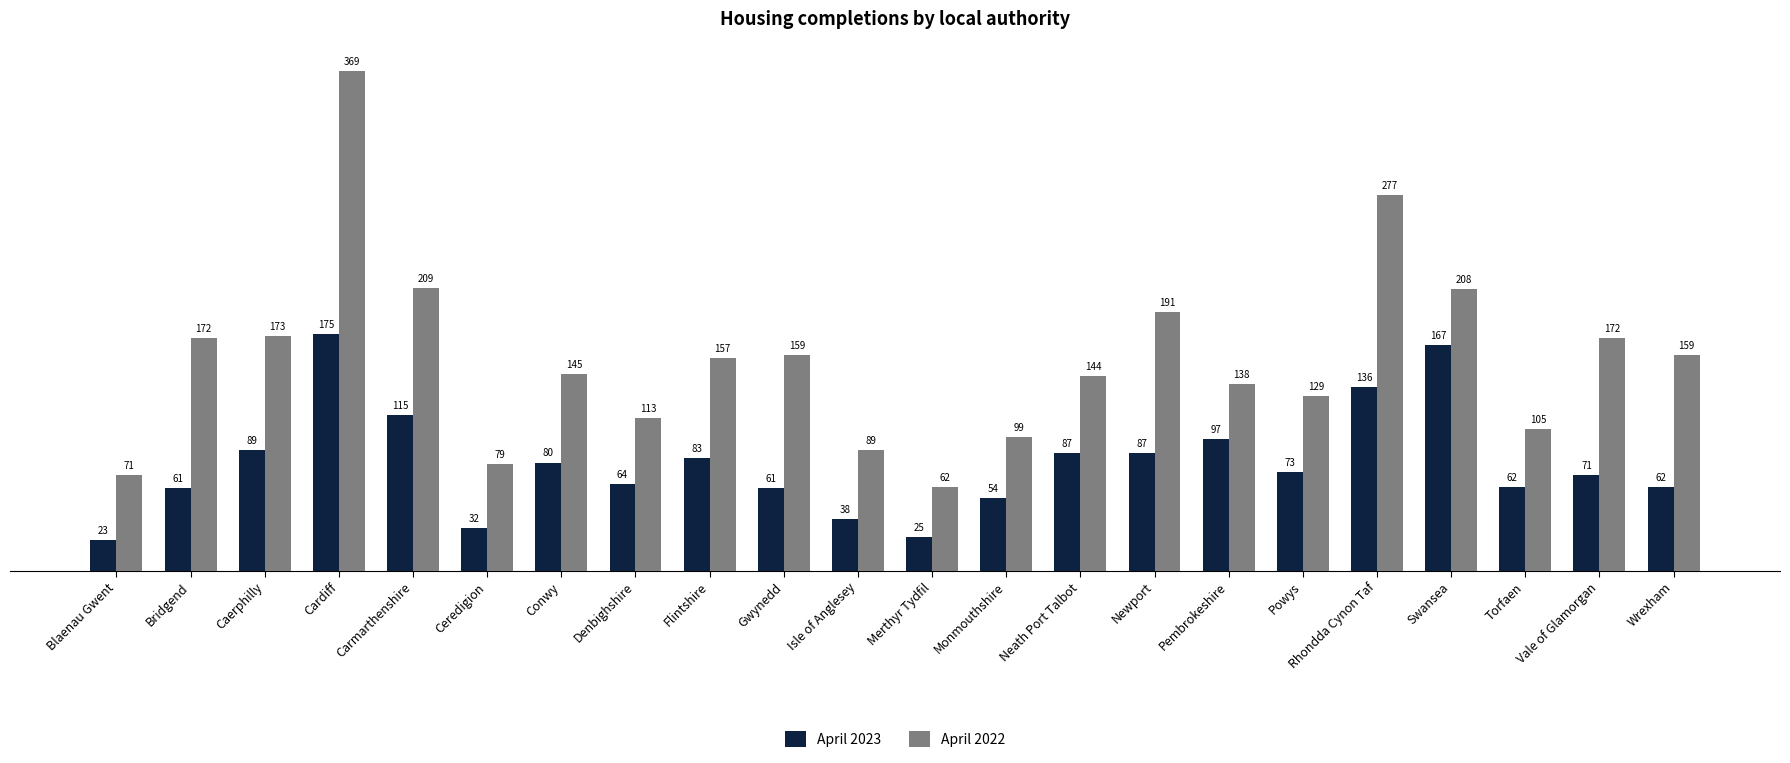

Does the chart contain any negative values?

No